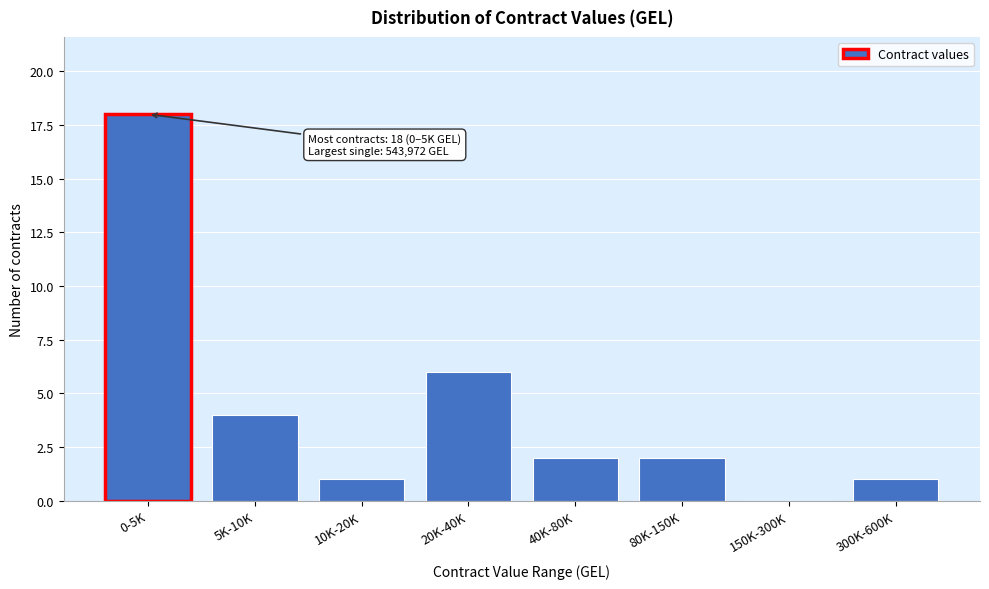

Reading left to right, extract all data points from this chart.

0-5K=18	5K-10K=4	10K-20K=1	20K-40K=6	40K-80K=2	80K-150K=2	150K-300K=0	300K-600K=1